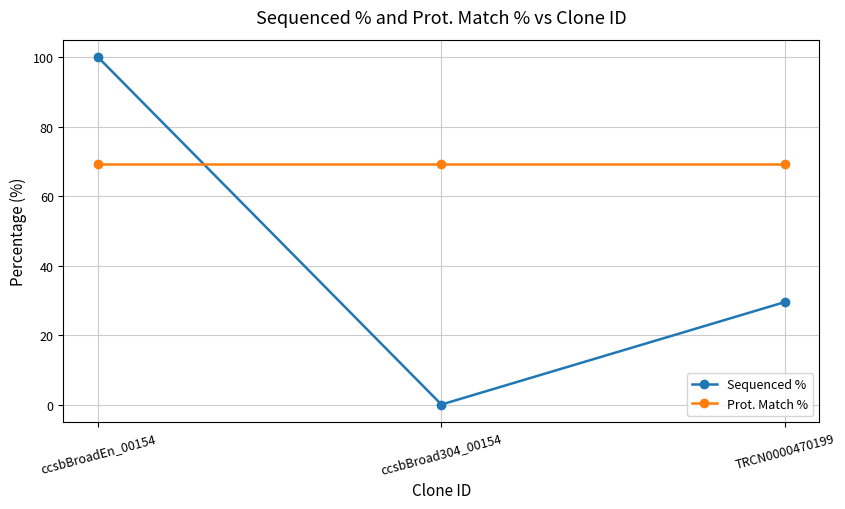

Is the value of Sequenced % at TRCN0000470199 greater than the value of Prot. Match % at TRCN0000470199?

No